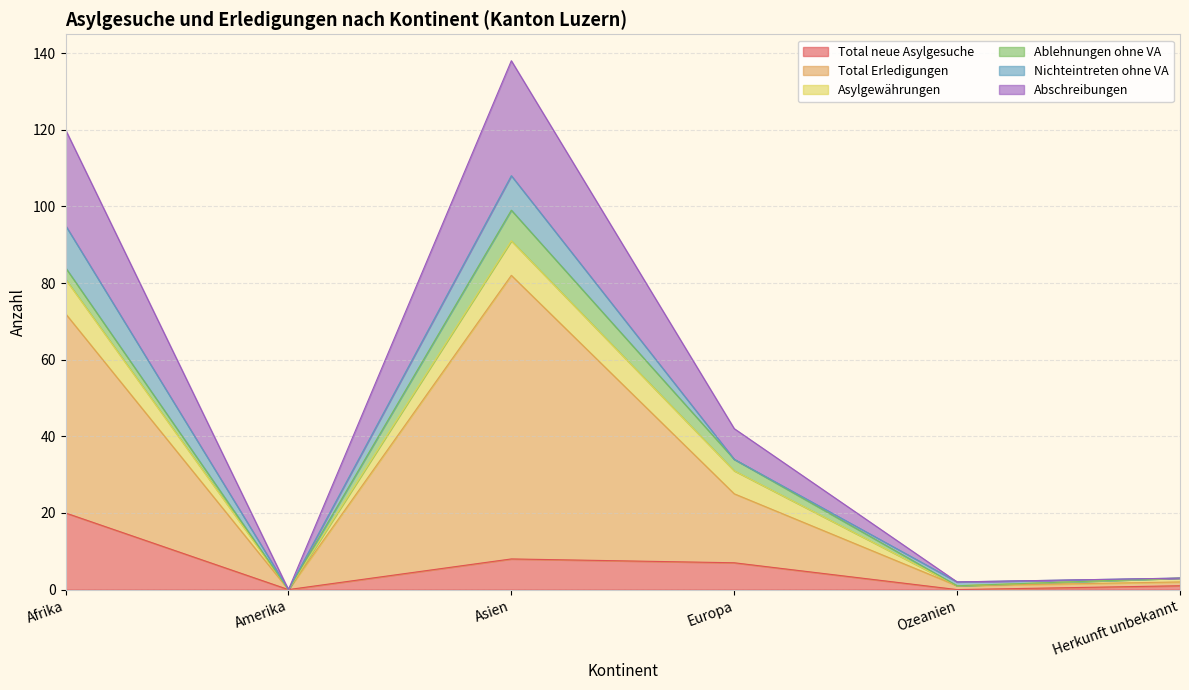

The Abschreibungen series shows 3 at Herkunft unbekannt. True or false?

True